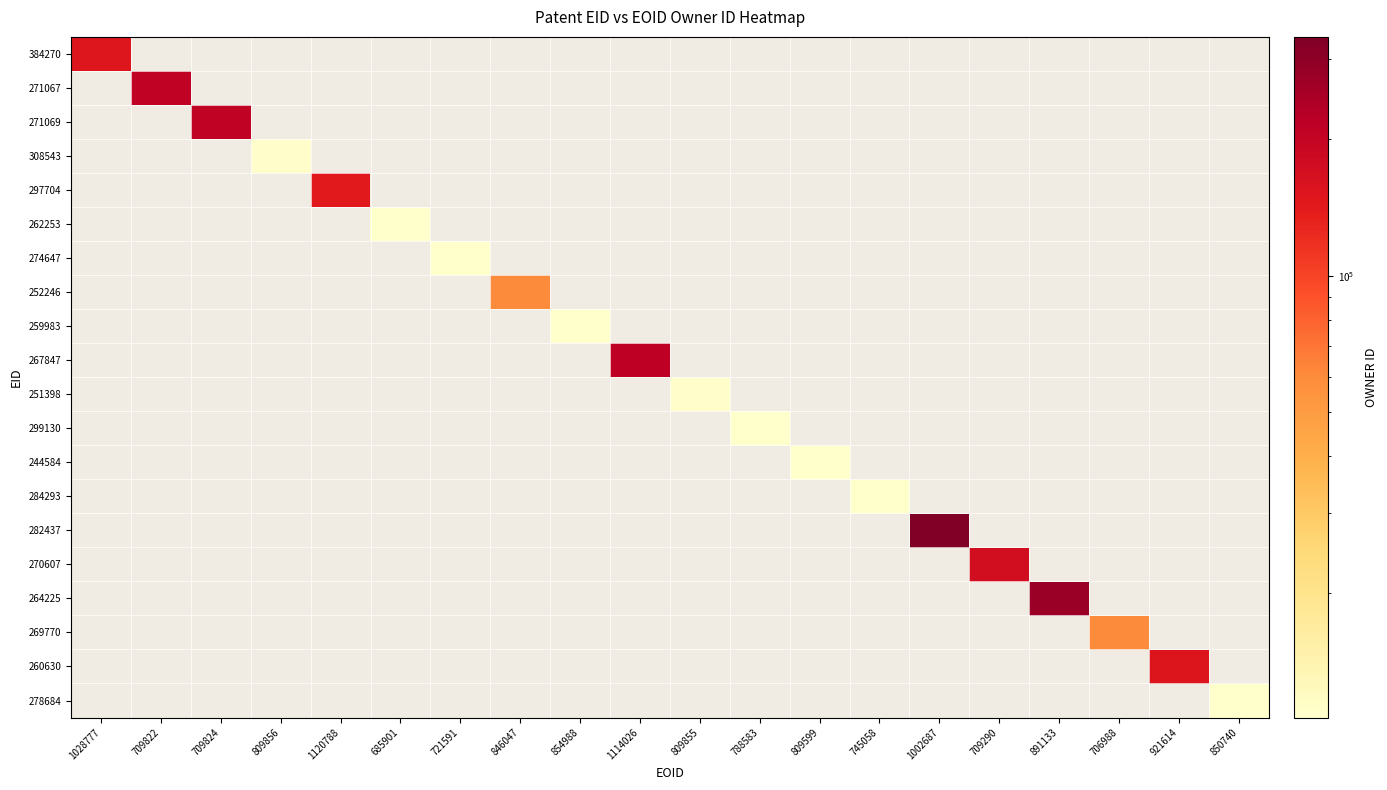

List the series in order of their peak value, highest first.

282437, 264225, 267847, 271067, 271069, 270607, 260630, 384270, 297704, 269770, 252246, 308543, 251398, 262253, 299130, 244584, 284293, 259983, 278684, 274647